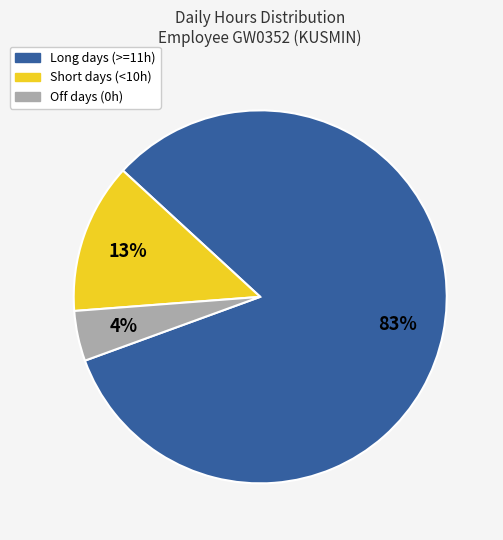

How many segments does this pie chart have?

3